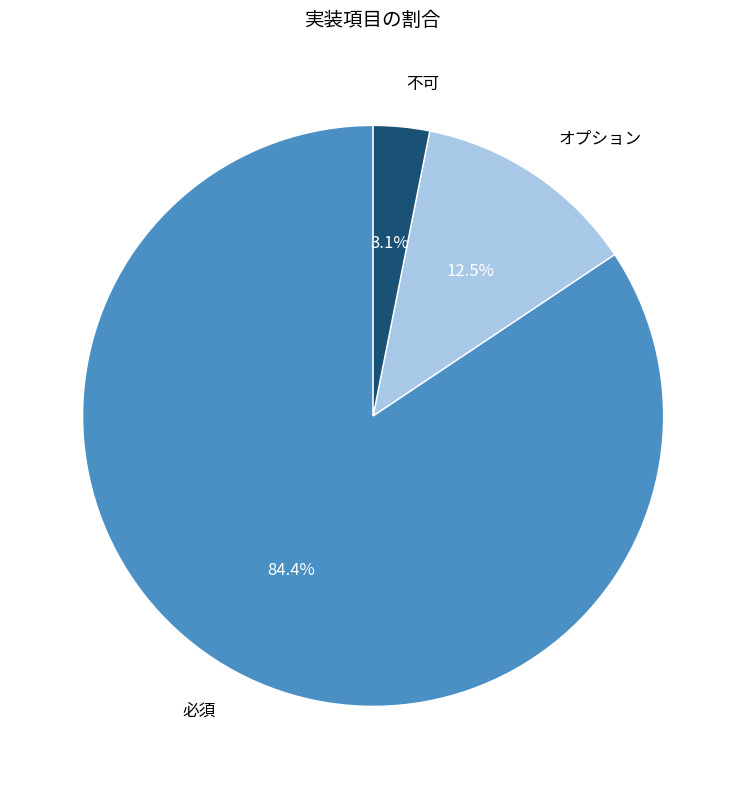

Rank the categories by value from lowest to highest.

不可, オプション, 必須